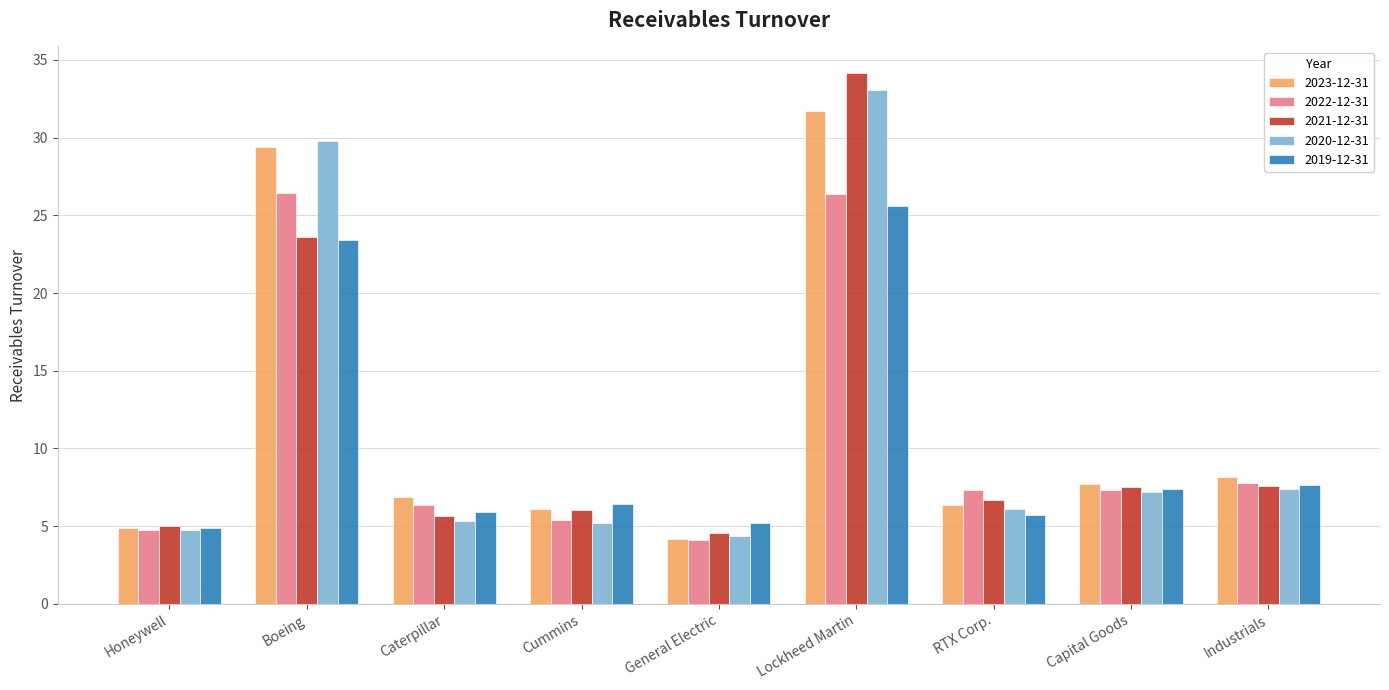

The value of 2023-12-31 at Honeywell is 4.9. True or false?

True